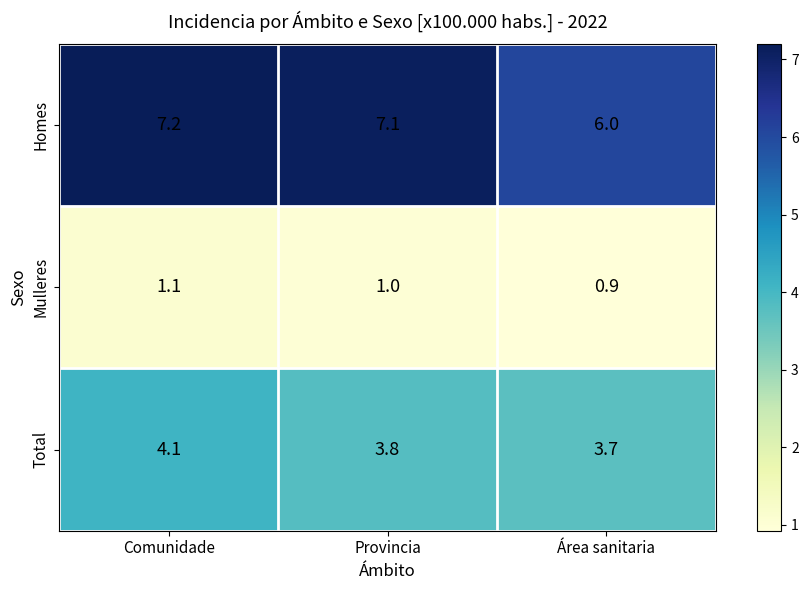

What is the maximum value shown in the chart?

7.2